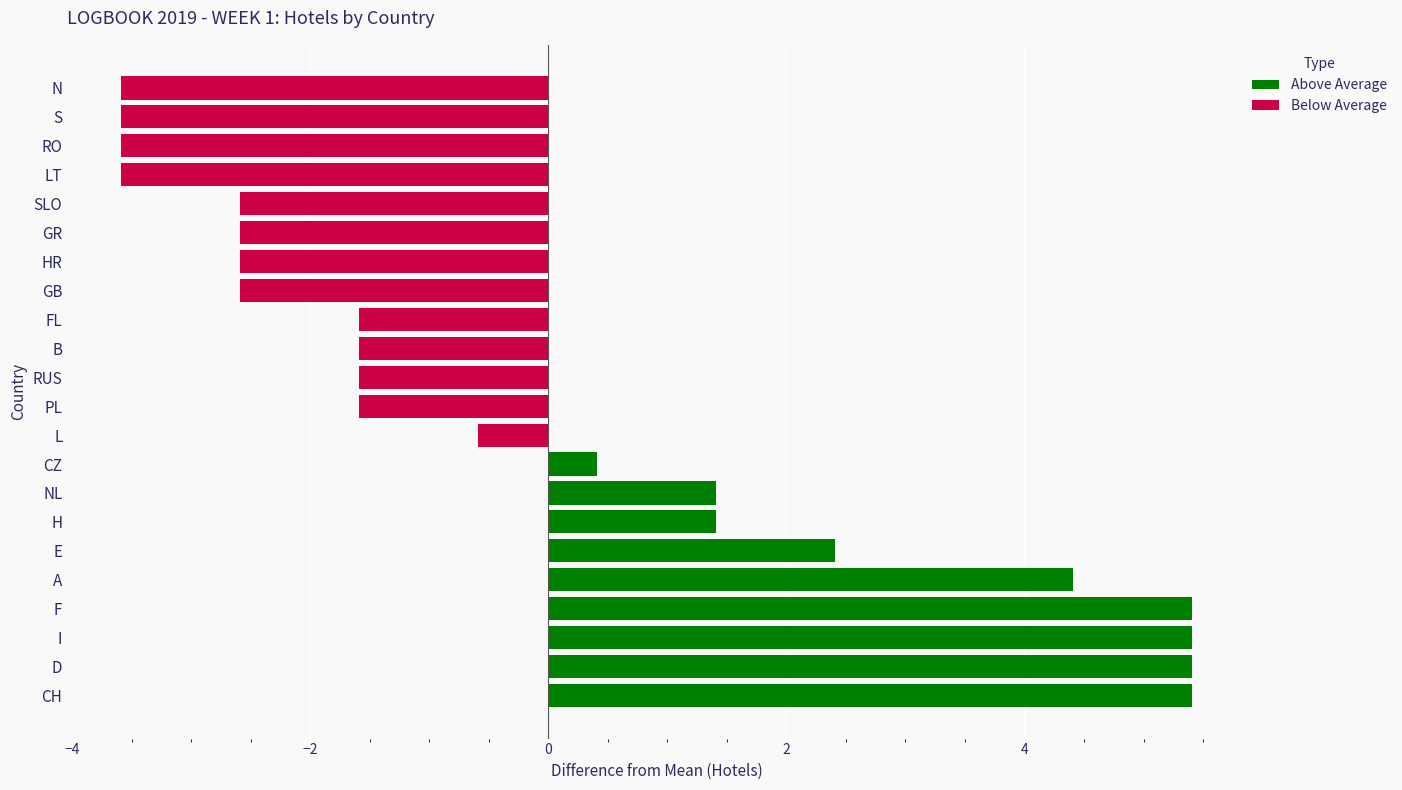

Reading left to right, transcribe all the data shown in this chart.

Above Average: 5.4	5.4	5.4	5.4	4.4	2.4	1.4	1.4	0.4	0.0	0.0	0.0	0.0	0.0	0.0	0.0	0.0	0.0	0.0	0.0	0.0	0.0
Below Average: 0.0	0.0	0.0	0.0	0.0	0.0	0.0	0.0	0.0	-0.6	-1.6	-1.6	-1.6	-1.6	-2.6	-2.6	-2.6	-2.6	-3.6	-3.6	-3.6	-3.6